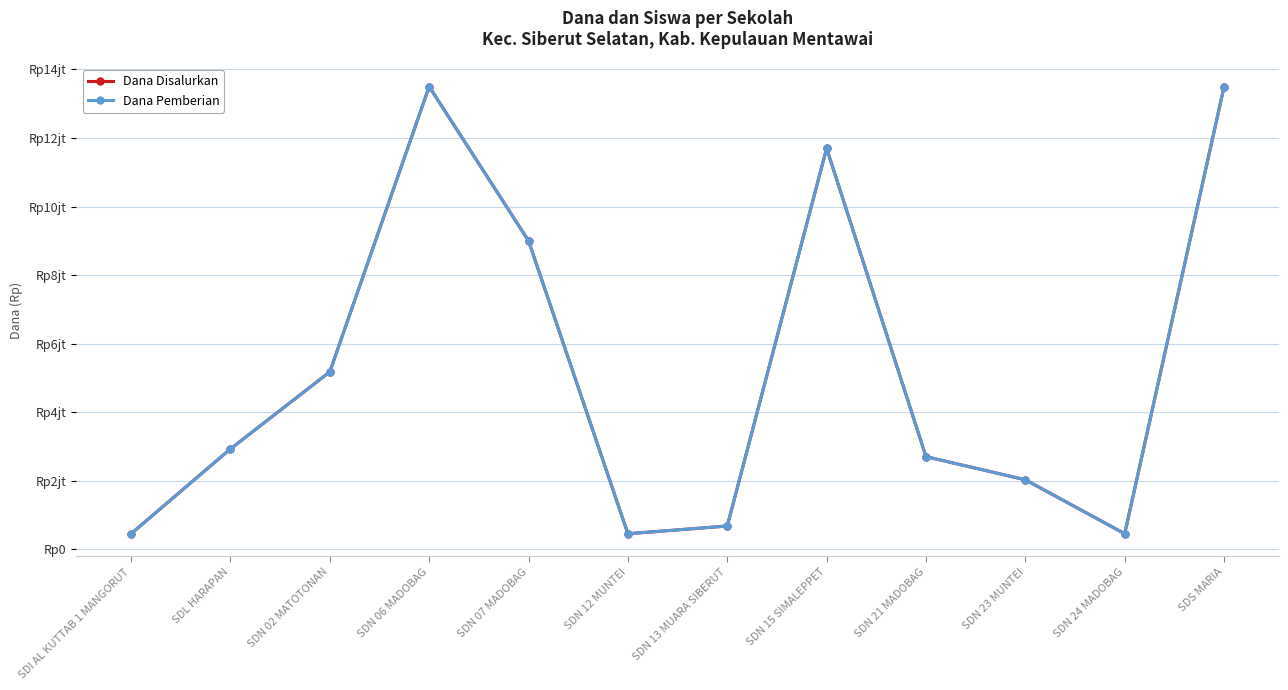

What is the approximate value of Dana Disalurkan at SDN 02 MATOTONAN, to the nearest 50?

5175000